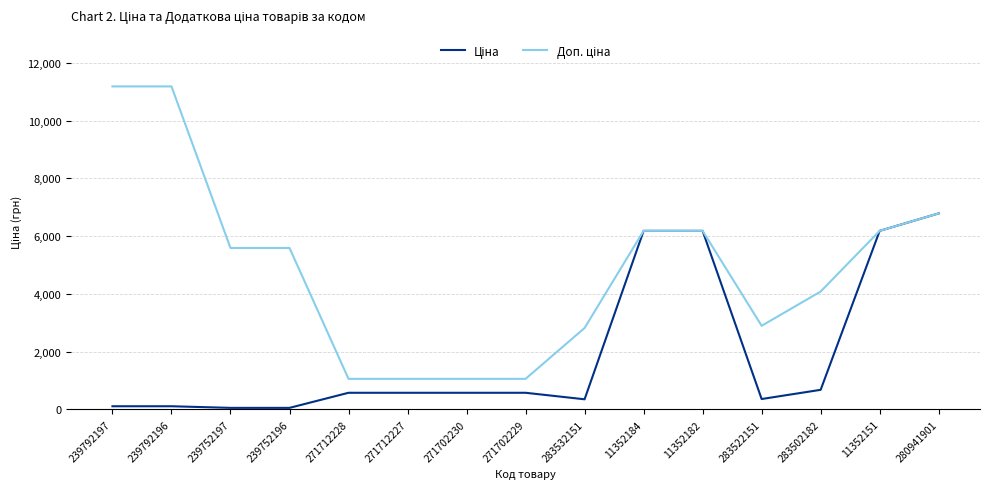

At which category is the sum across all series the highest?

280941901